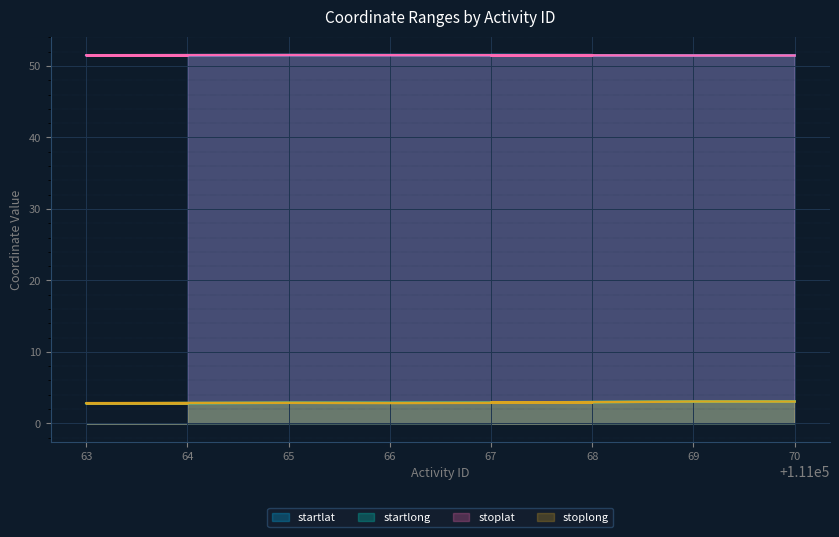

What is the minimum value for stoplong?

2.8